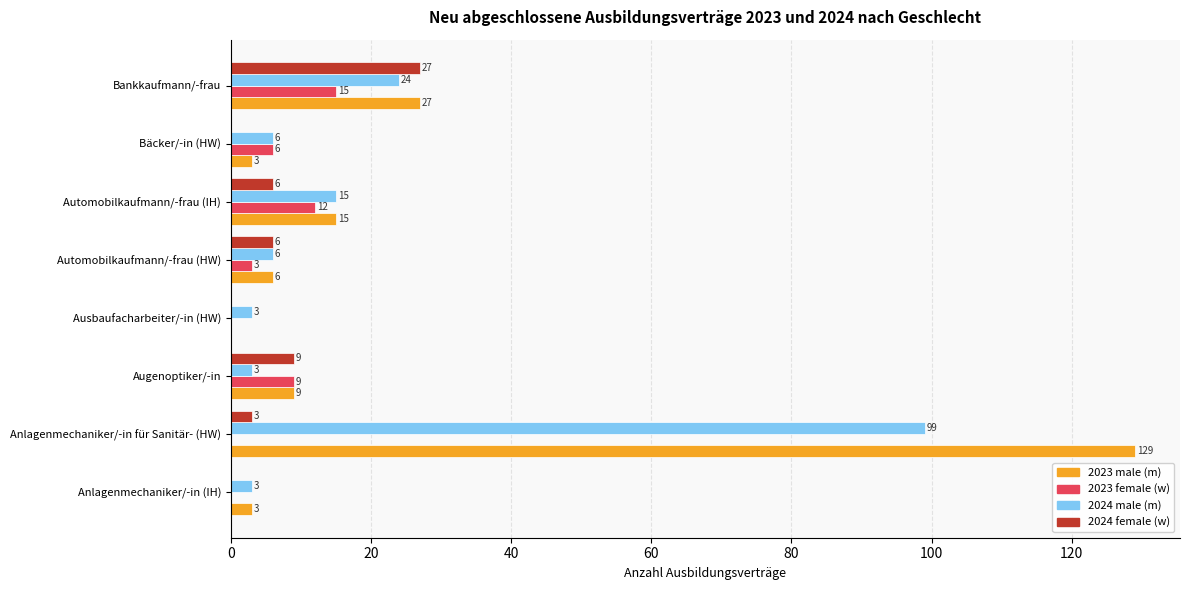

Which category has the highest value in the 2024 male (m) series?

Anlagenmechaniker/-in für Sanitär- (HW)